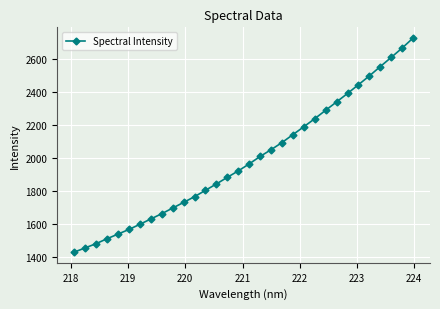

What is the difference between the second highest and second lowest values?

1211.3